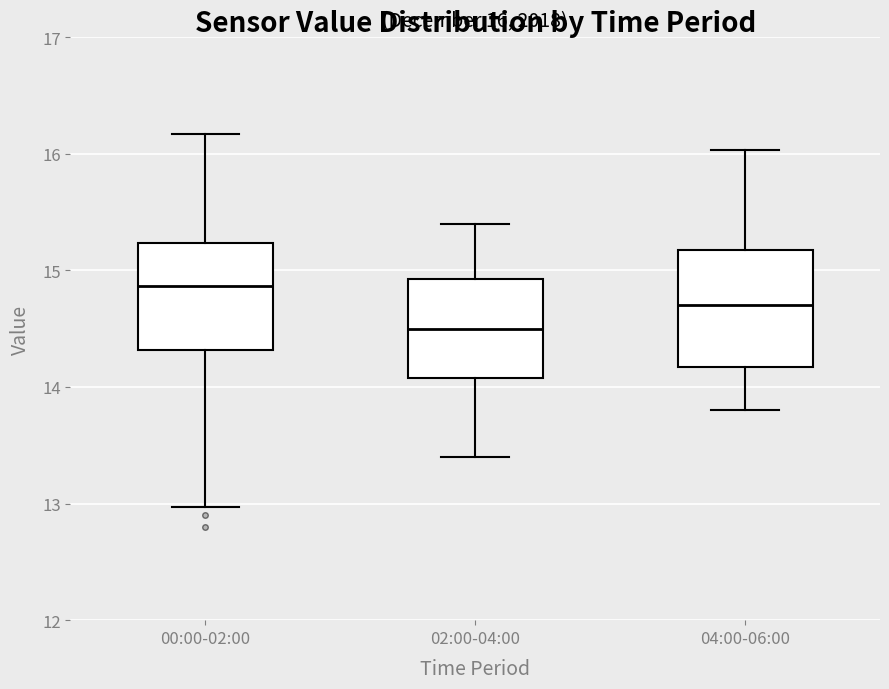

Which box has the highest median line?

00:00-02:00